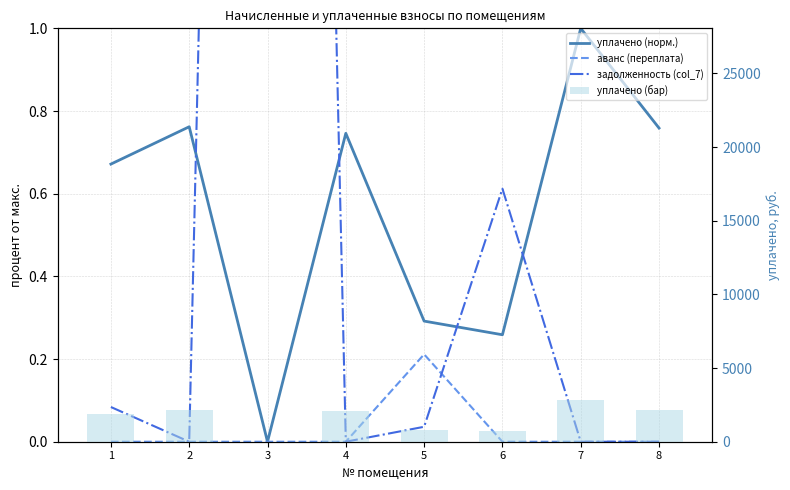

At which category does the chart reach its peak across all series?

7